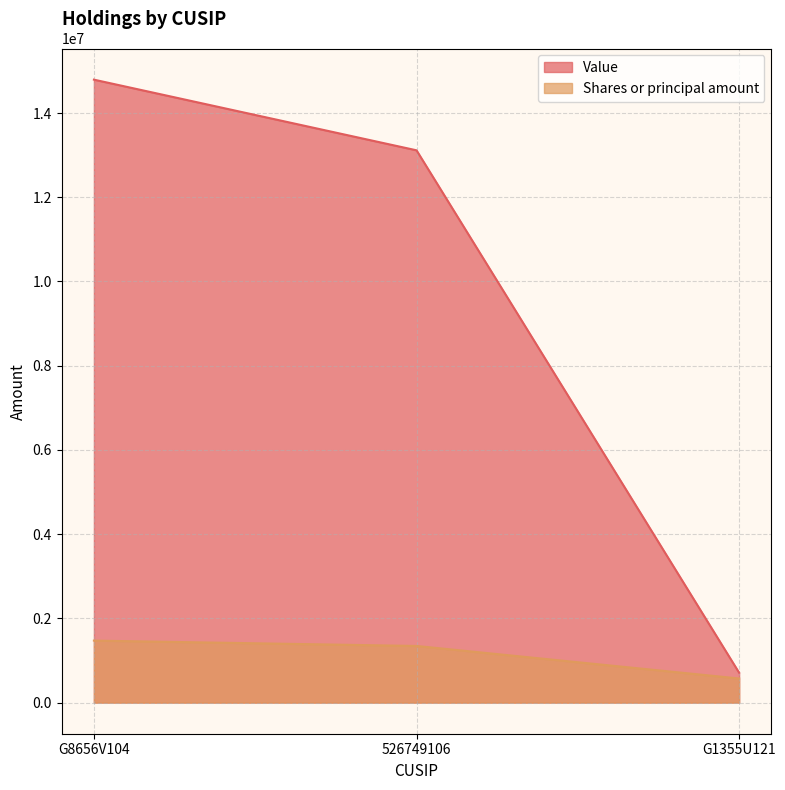

What is the label of the 3rd point from the right?

G8656V104